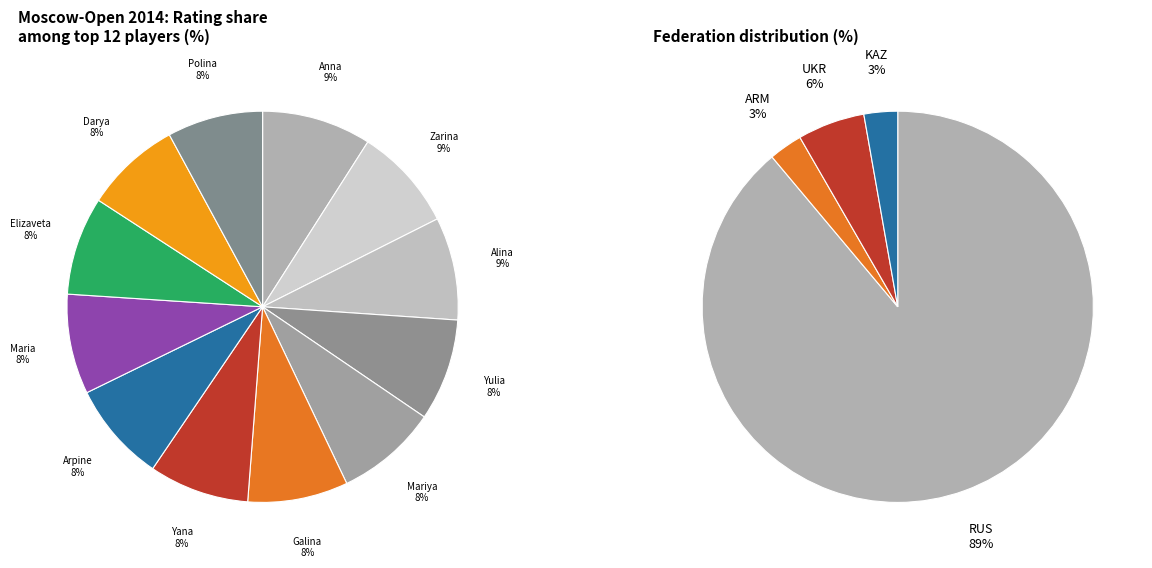

Does Zhemchuzhina Elizaveta represent more than half of the total?

No